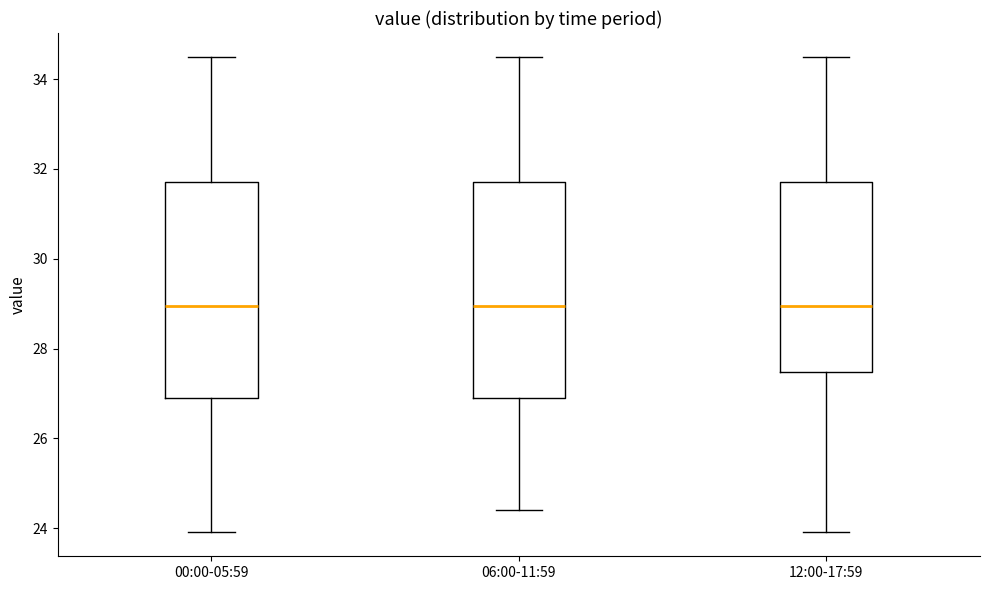

Reading left to right, read every box against the y-axis: the position of its median line, the range the box covers, and the ends of its whiskers. The values are not printed on the chart, so give them approximately, as read against the axis.

00:00-05:59: median 29.0, box 27.0 to 31.8, whiskers 24.0 to 34.6
06:00-11:59: median 29.0, box 27.0 to 31.8, whiskers 24.4 to 34.6
12:00-17:59: median 29.0, box 27.4 to 31.8, whiskers 24.0 to 34.6